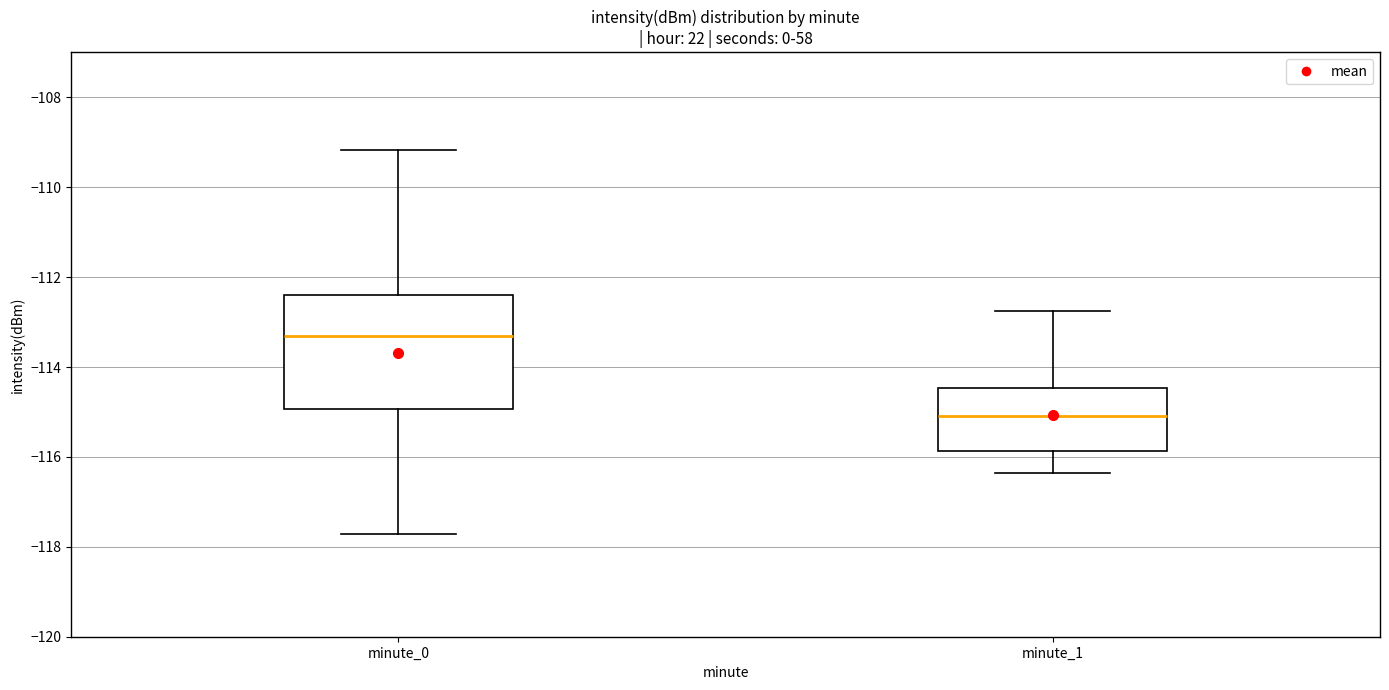

Comparing the boxes themselves (not the whiskers), which one is the tallest?

minute_0